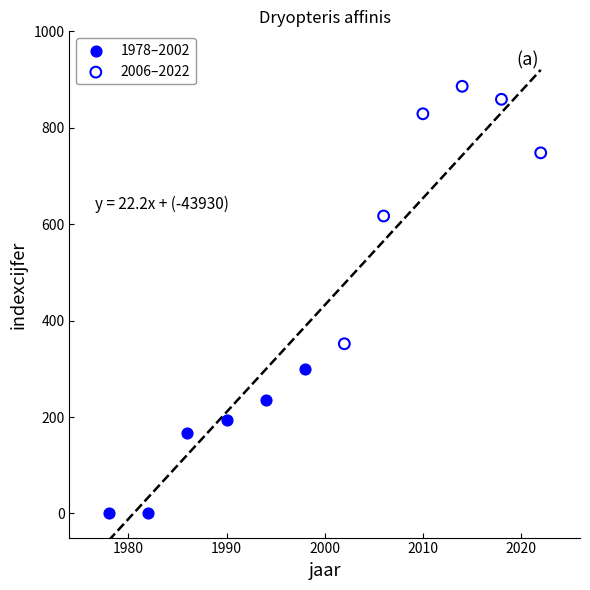

Which series reaches the maximum Y coordinate?

2006–2022